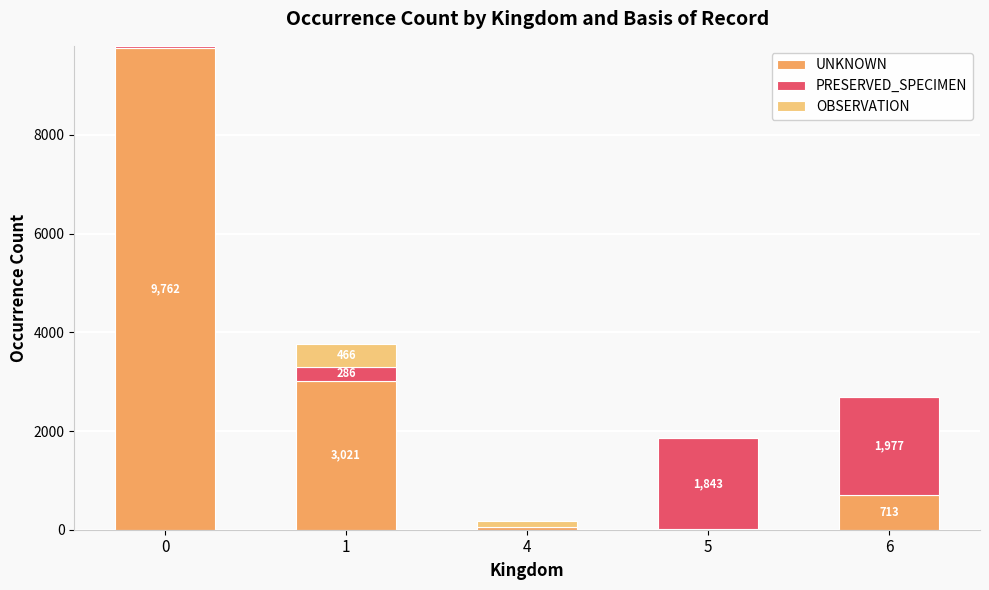

What is the sum of all UNKNOWN values?

13552